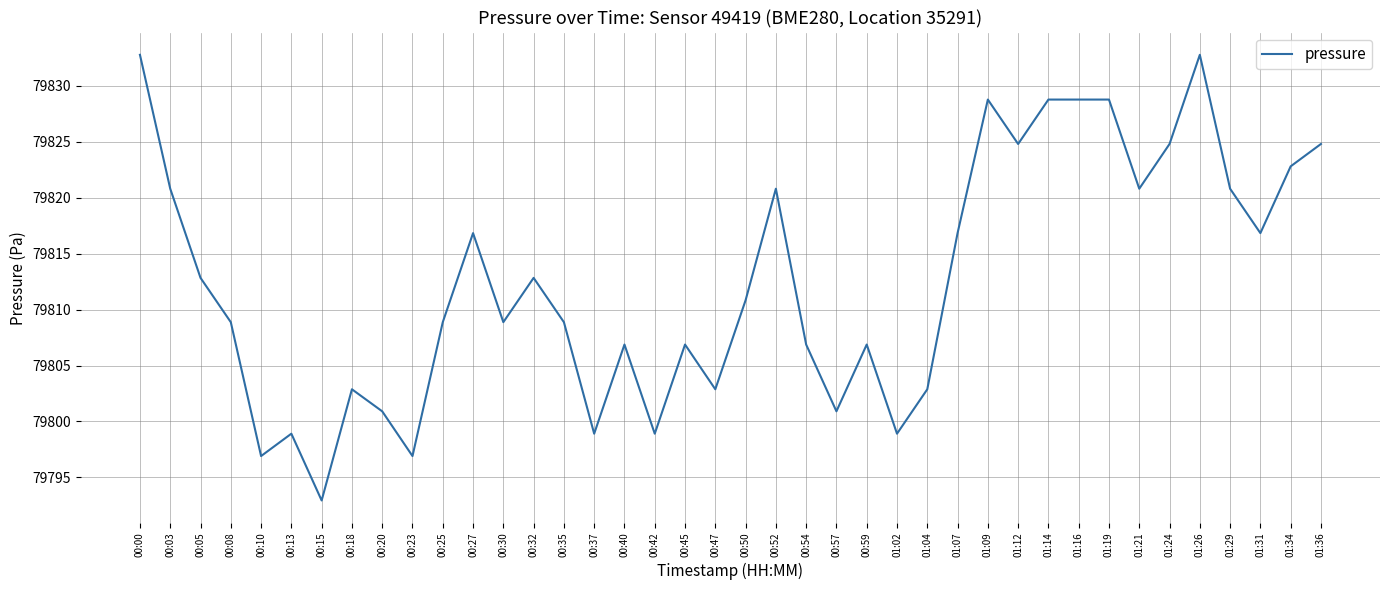

Reading left to right, transcribe all the data shown in this chart.

79832.8	79820.8	79812.8	79808.9	79796.9	79798.9	79792.9	79802.9	79800.9	79796.9	79808.9	79816.8	79808.9	79812.8	79808.9	79798.9	79806.9	79798.9	79806.9	79802.9	79810.8	79820.8	79806.9	79800.9	79806.9	79798.9	79802.9	79816.8	79828.8	79824.8	79828.8	79828.8	79828.8	79820.8	79824.8	79832.8	79820.8	79816.8	79822.8	79824.8